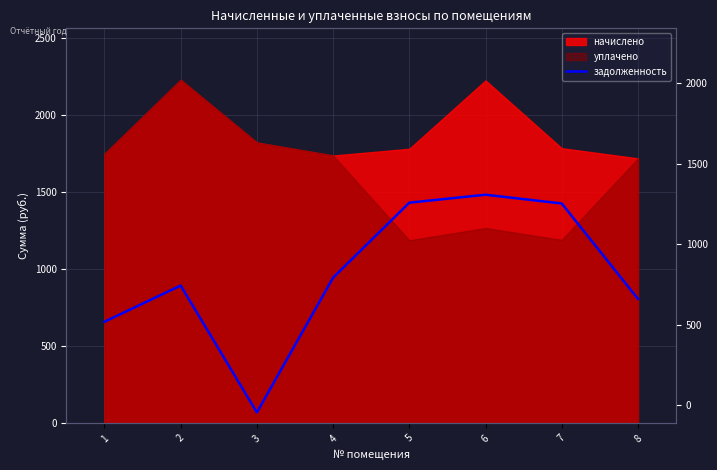

Which label corresponds to the smallest value in the chart?

3